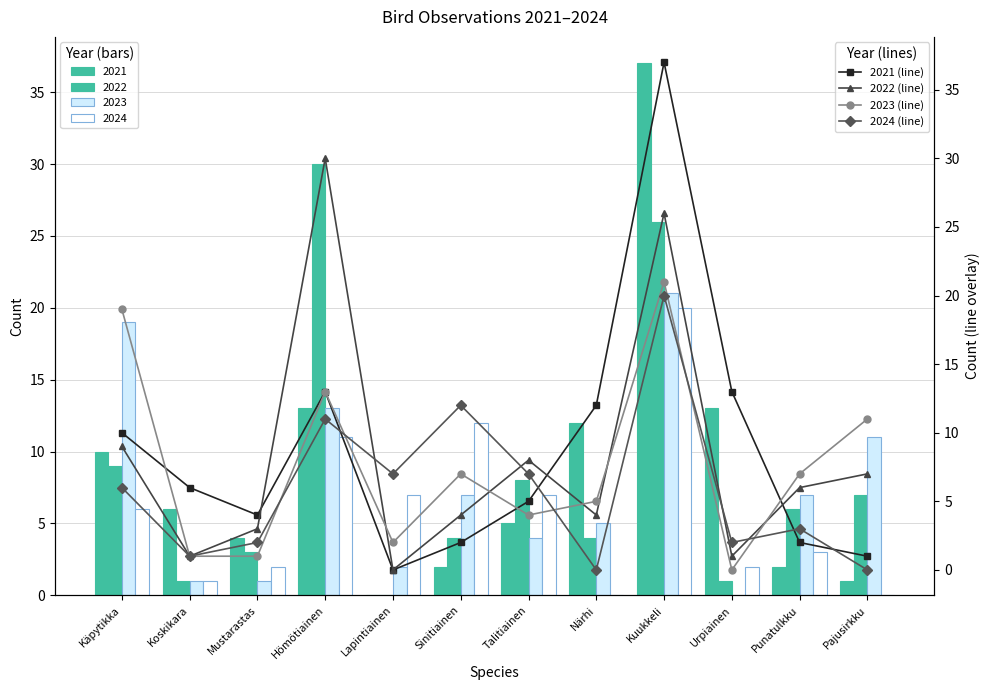

Which category has the lowest value in the 2023 (line) series?

Urpiainen